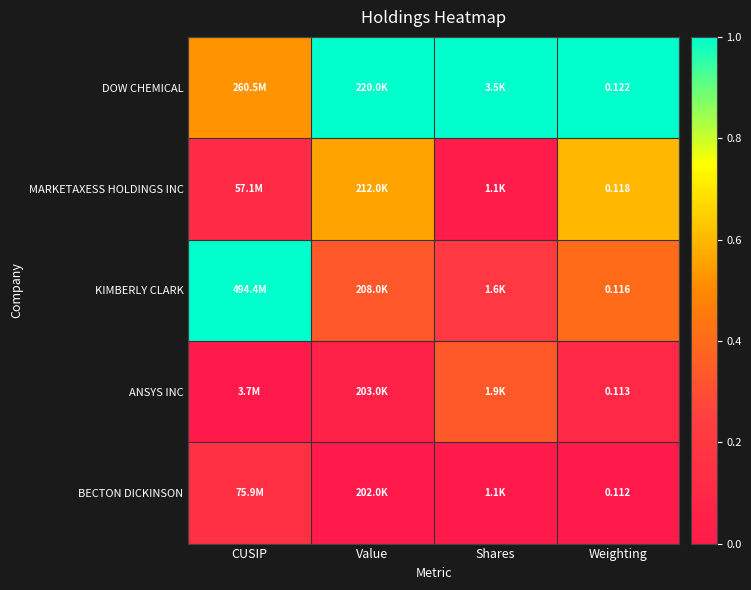

Rank the series at Weighting from lowest to highest value.

BECTON DICKINSON, ANSYS INC, KIMBERLY CLARK, MARKETAXESS HOLDINGS INC, DOW CHEMICAL